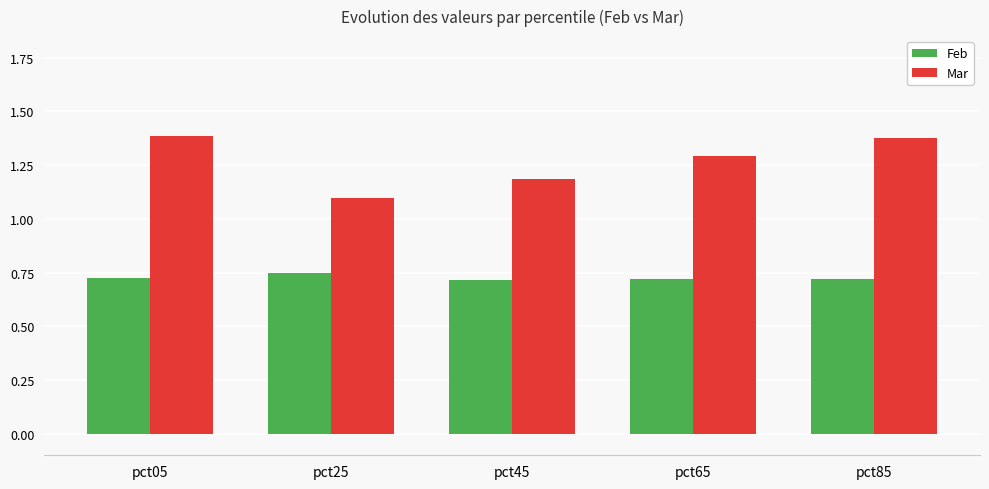

Count the number of categories in the chart.

5